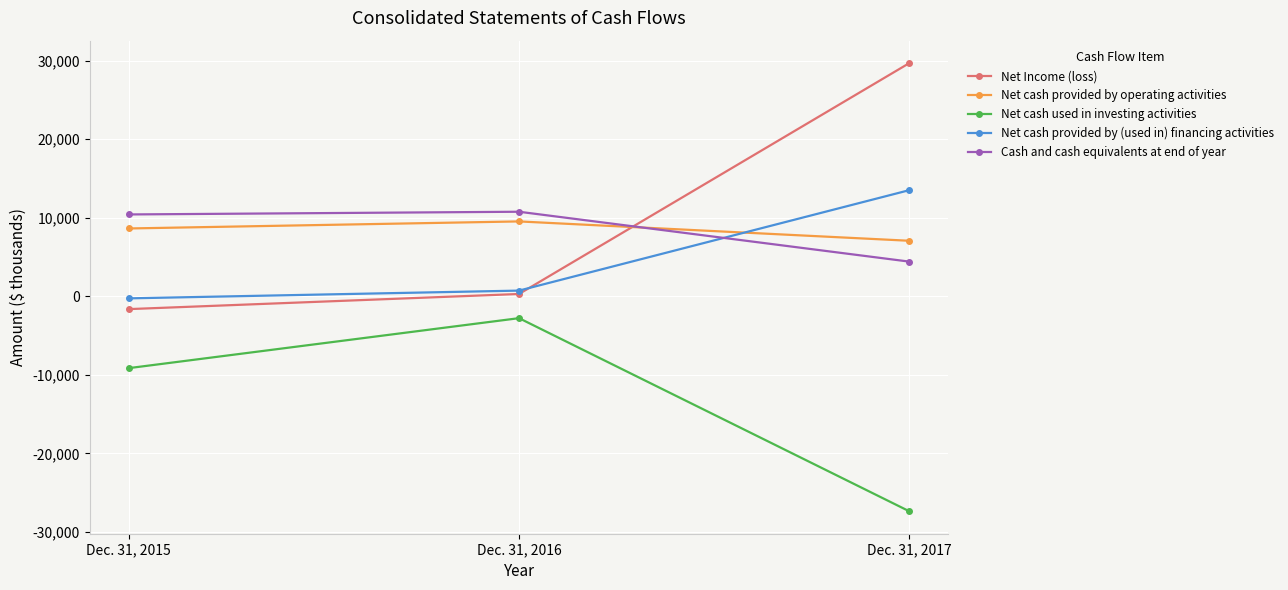

Does the chart have visible grid lines?

Yes